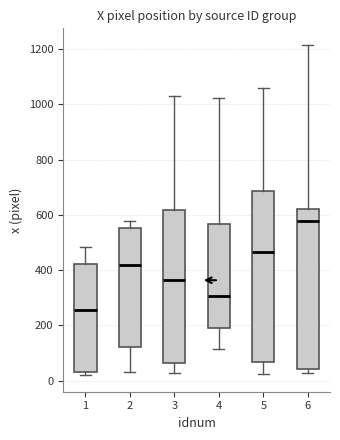

Comparing the boxes themselves (not the whiskers), which one is the tallest?

5